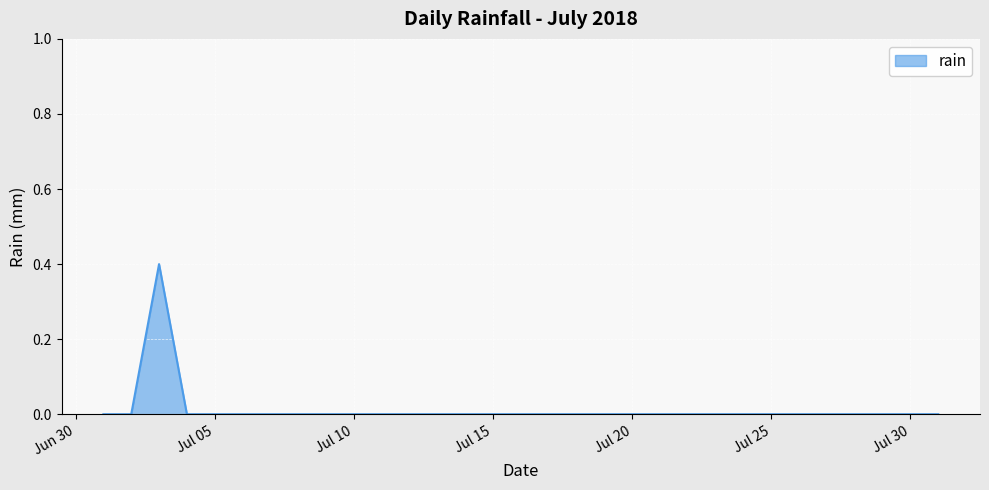

What is the greatest value displayed?

0.4